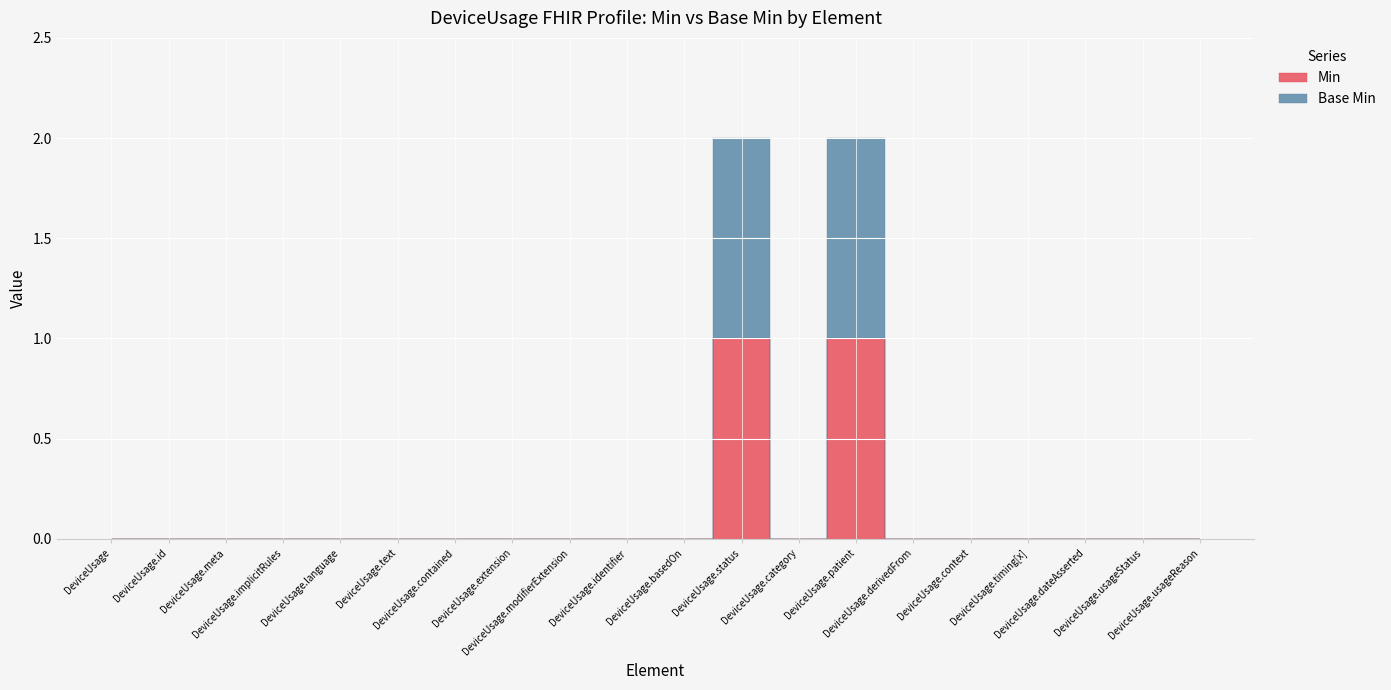

In Min, how many points are lower than both neighbors (excluding endpoints)?

1